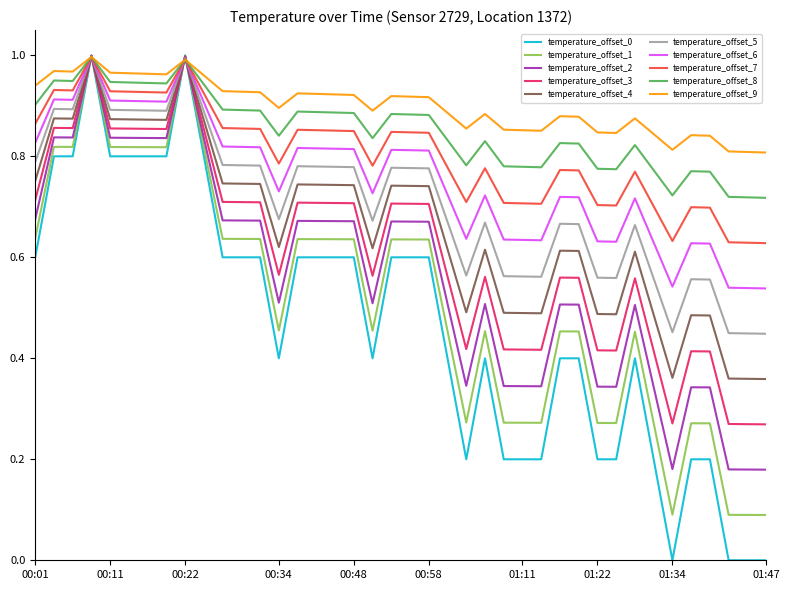

Which series has the largest range (max minus min)?

temperature_offset_0